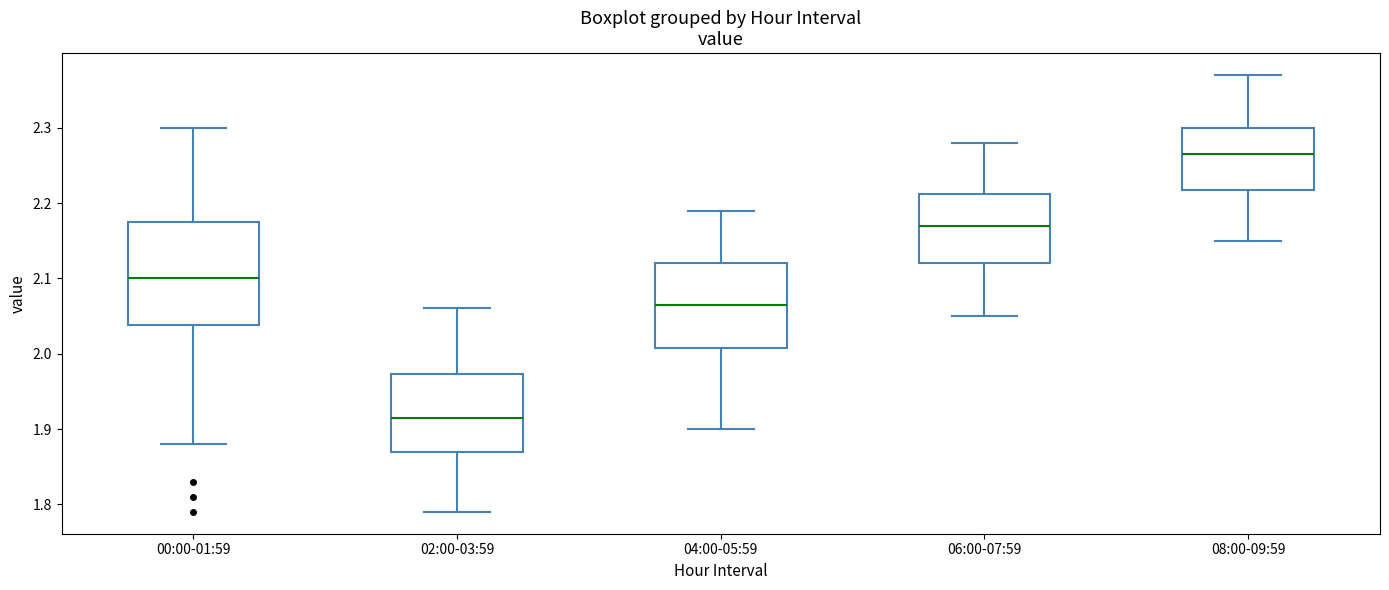

Which box has the highest median line?

08:00-09:59